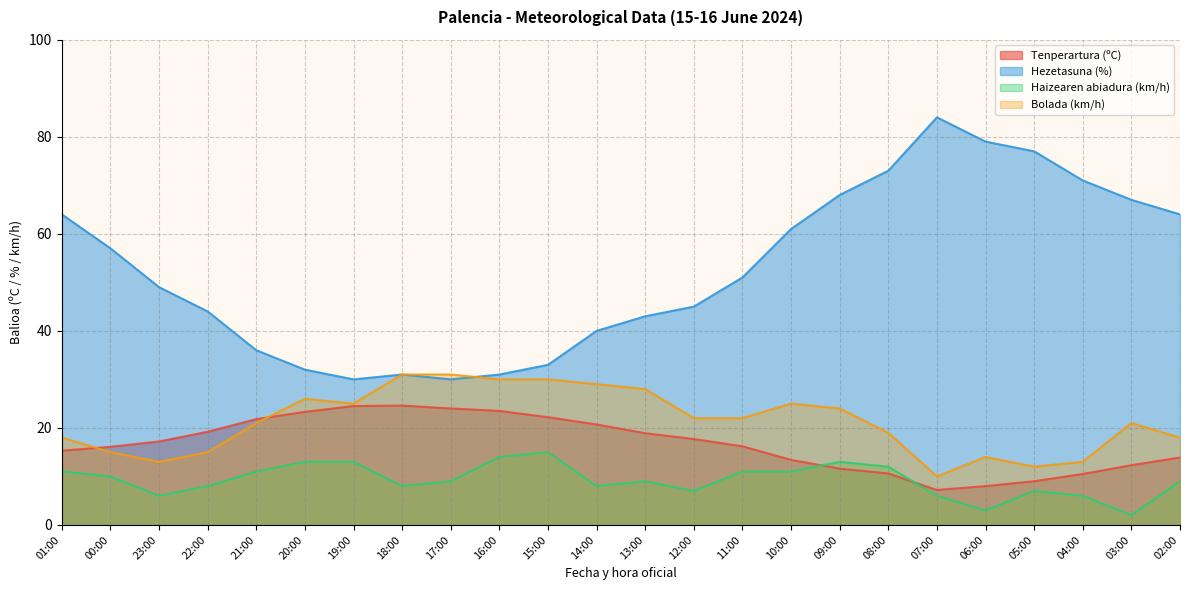

Read the Tenperartura (ºC) value at 23:00.

17.2